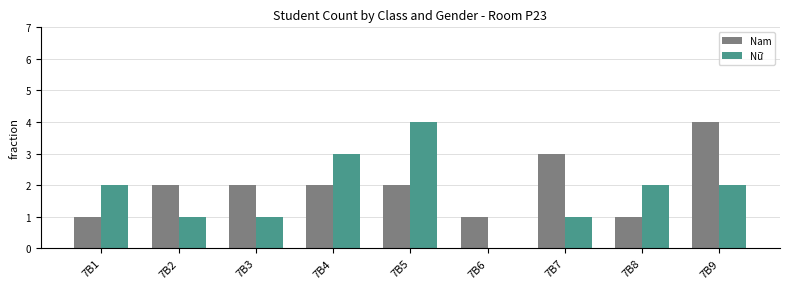

The Nữ series shows 2 at 7B2. True or false?

False